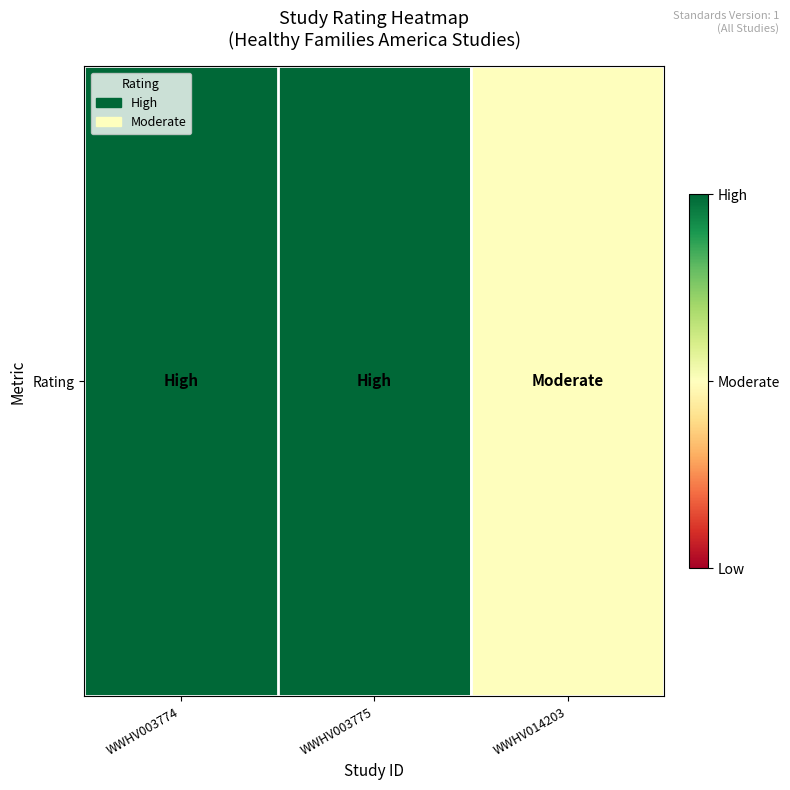

Count the values in the range 1 to 2.

3